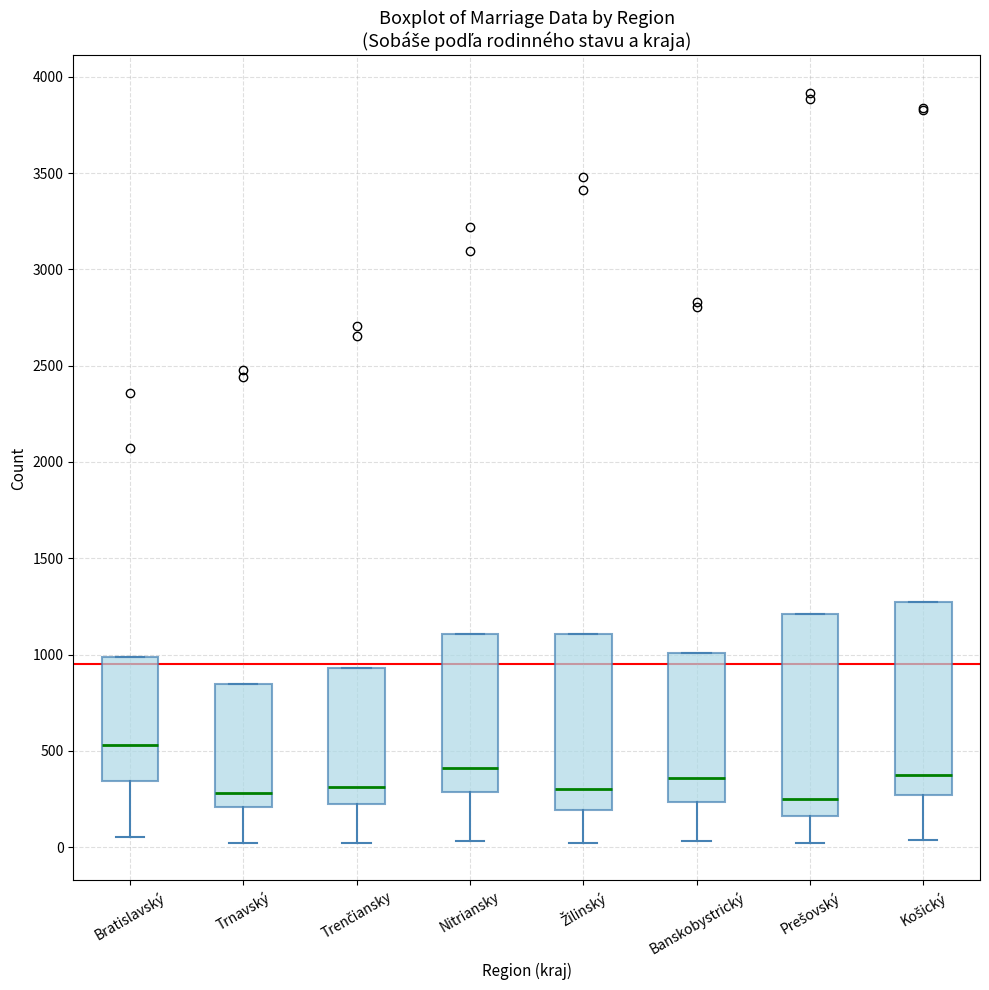

Reading left to right, transcribe this box plot: for each box, give where its median line is, the range the box spans, and where its two whiskers end, as read against the y-axis. The values are not printed on the chart, so give them approximately, as read against the axis.

Bratislavský: median 550, box 350 to 1000, whiskers 50 to 1000
Trnavský: median 300, box 200 to 850, whiskers 0 to 850
Trenčiansky: median 300, box 200 to 950, whiskers 0 to 950
Nitriansky: median 400, box 300 to 1100, whiskers 50 to 1100
Žilinský: median 300, box 200 to 1100, whiskers 0 to 1100
Banskobystrický: median 350, box 250 to 1000, whiskers 50 to 1000
Prešovský: median 250, box 150 to 1200, whiskers 0 to 1200
Košický: median 400, box 250 to 1300, whiskers 50 to 1300